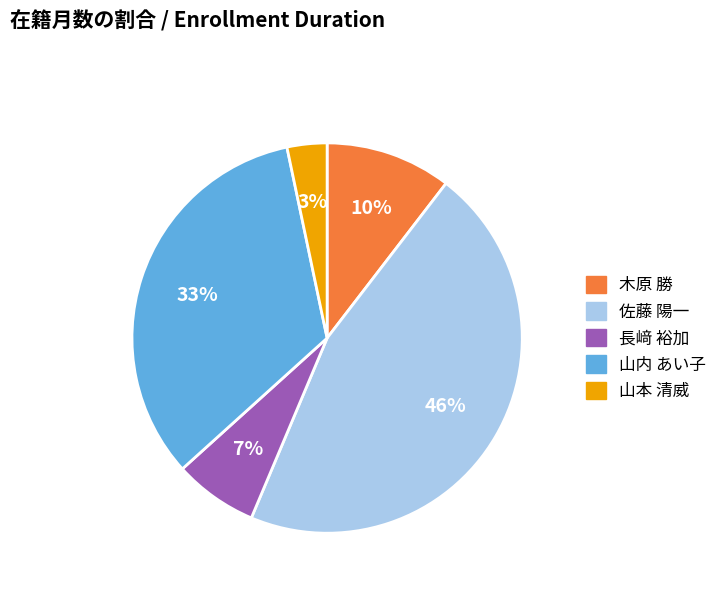

To the nearest percent, what portion does 佐藤 陽一 represent?

46%